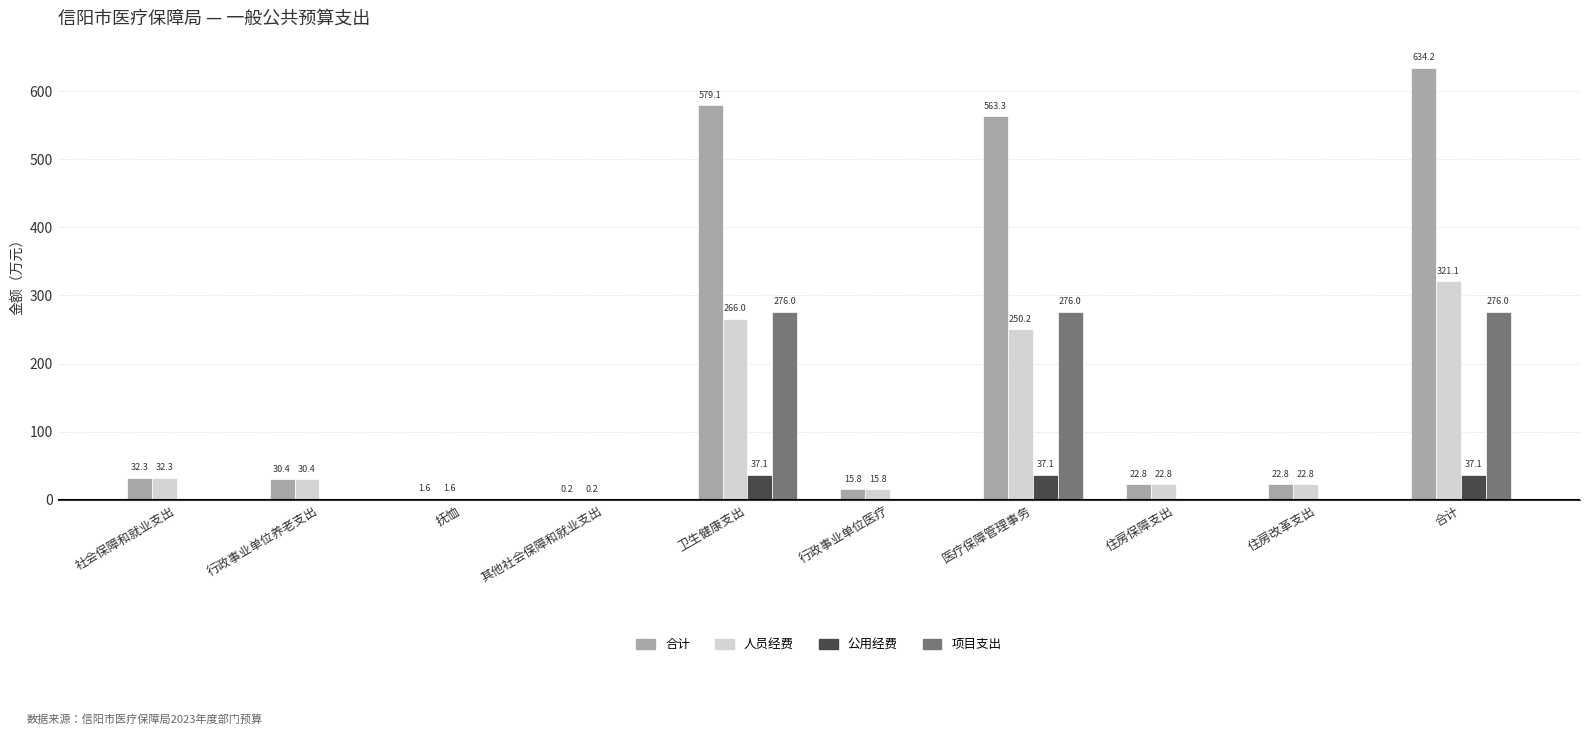

How many groups of bars are there?

10